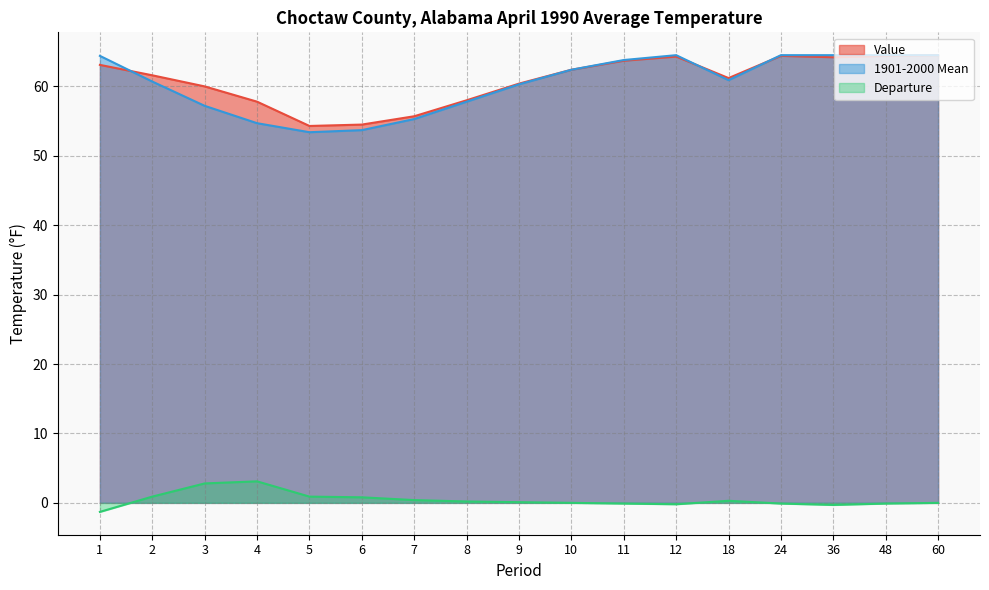

The 1901-2000 Mean series shows 34.2 at 11. True or false?

False